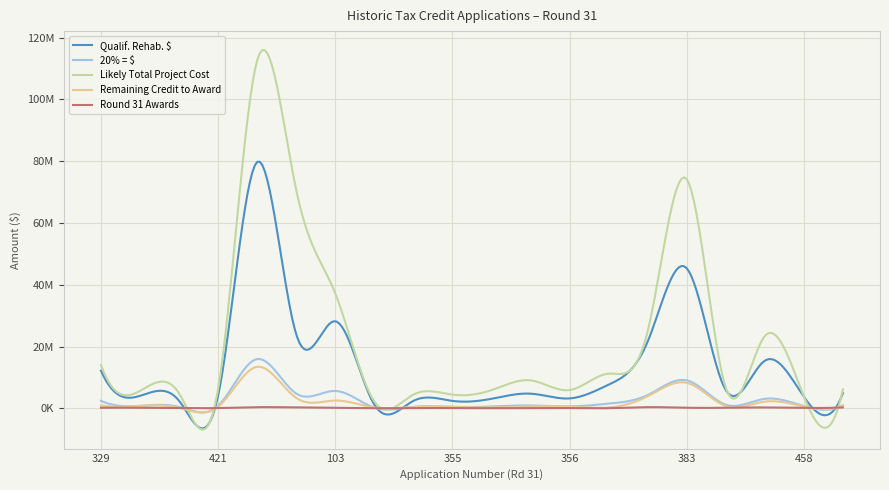

Does the chart have visible grid lines?

Yes